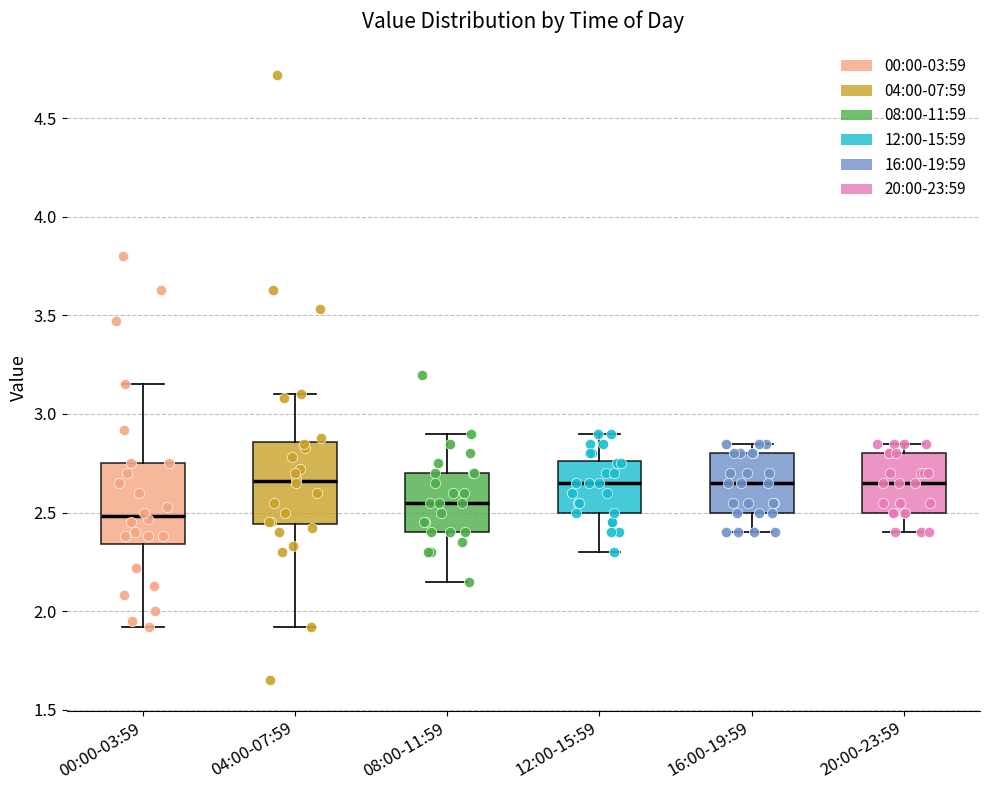

Where is the lower edge of the box for 04:00-07:59 on the y-axis? The values are not printed on the chart, so give them approximately, as read against the axis.

2.45